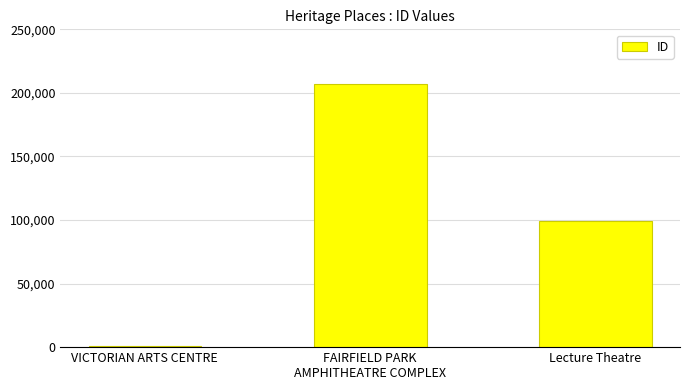

Reading right to left, what are all the values shown in this chart?

99331	206940	1067